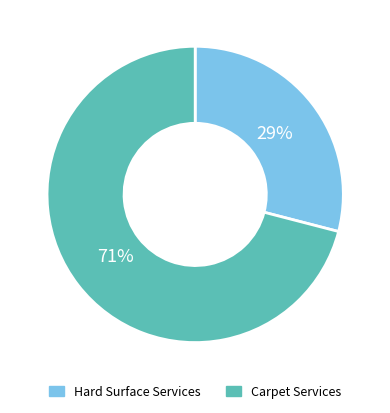

Rank the categories by value from lowest to highest.

Hard Surface Services, Carpet Services